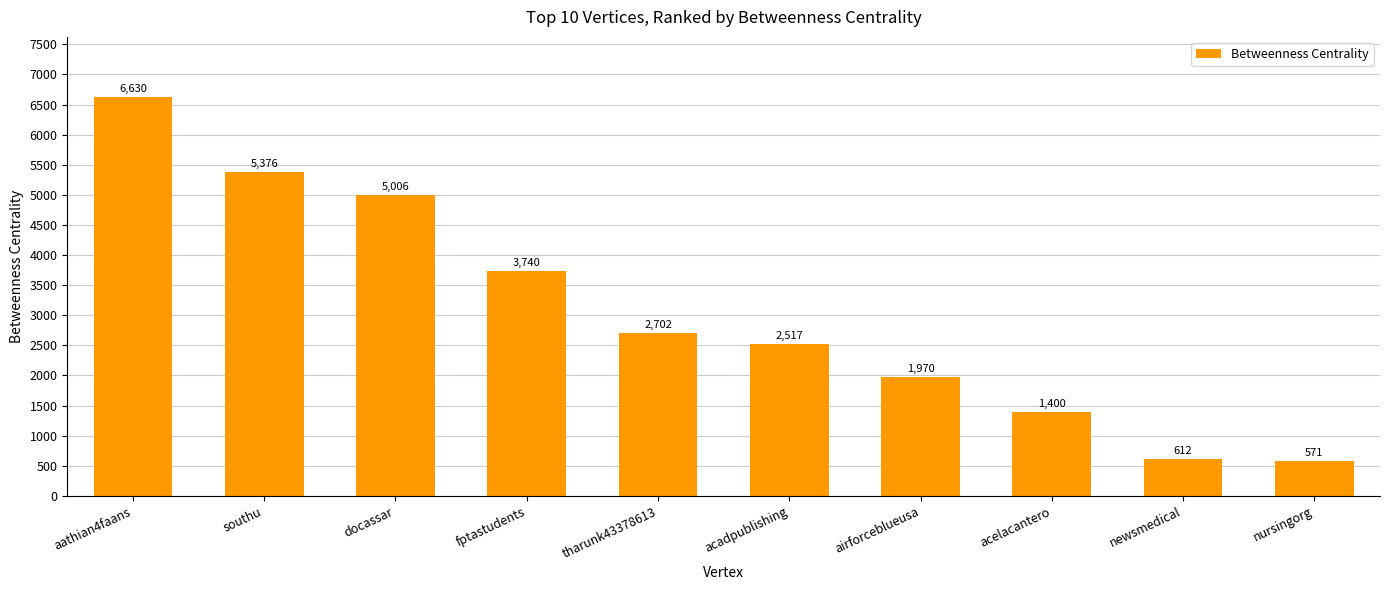

What is the average value?

3052.4